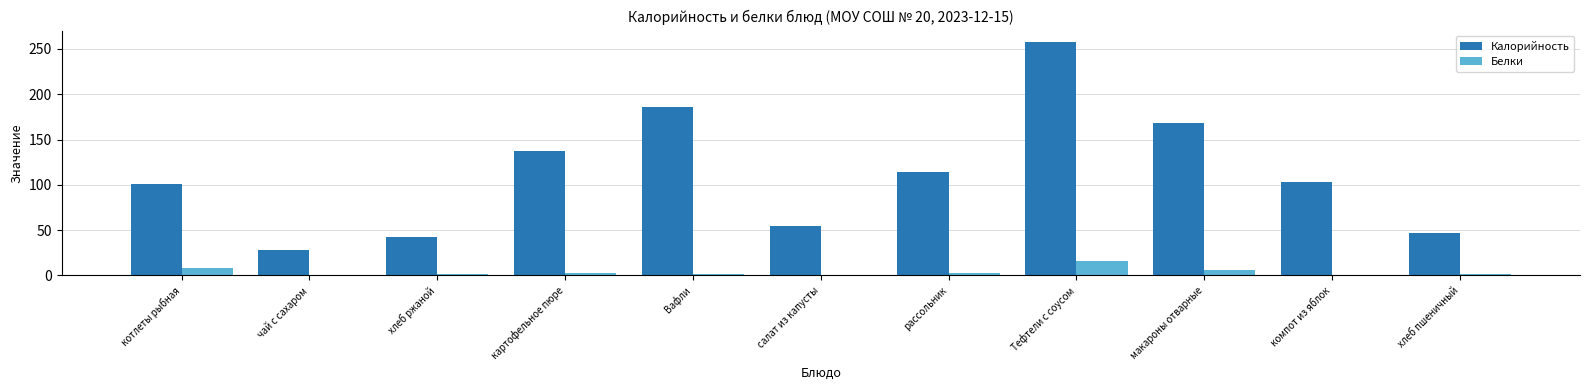

What is the maximum value for Калорийность?

257.4